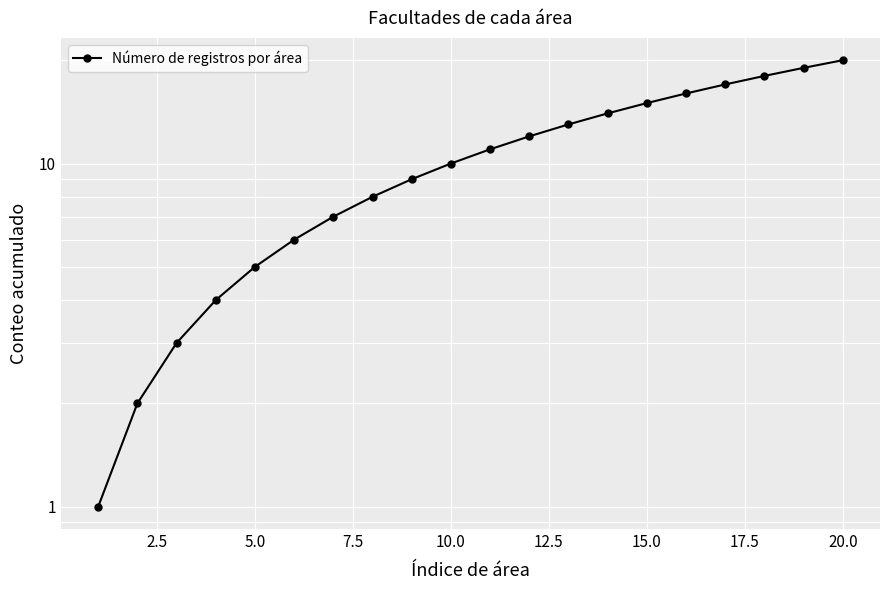

Reading left to right, list all the values displayed in this chart.

1	2	3	4	5	6	7	8	9	10	11	12	13	14	15	16	17	18	19	20